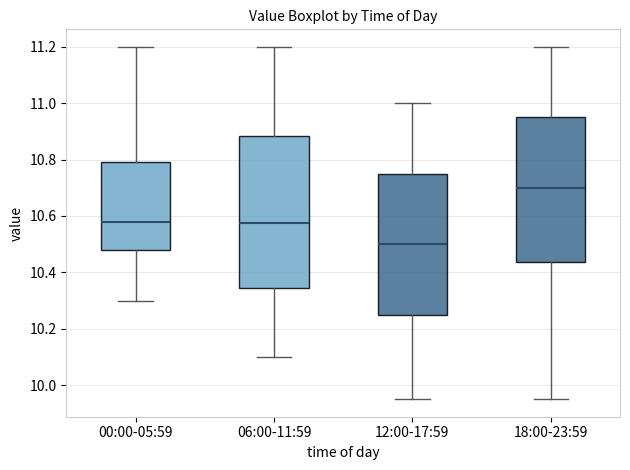

Comparing the boxes themselves (not the whiskers), which one is the tallest?

06:00-11:59